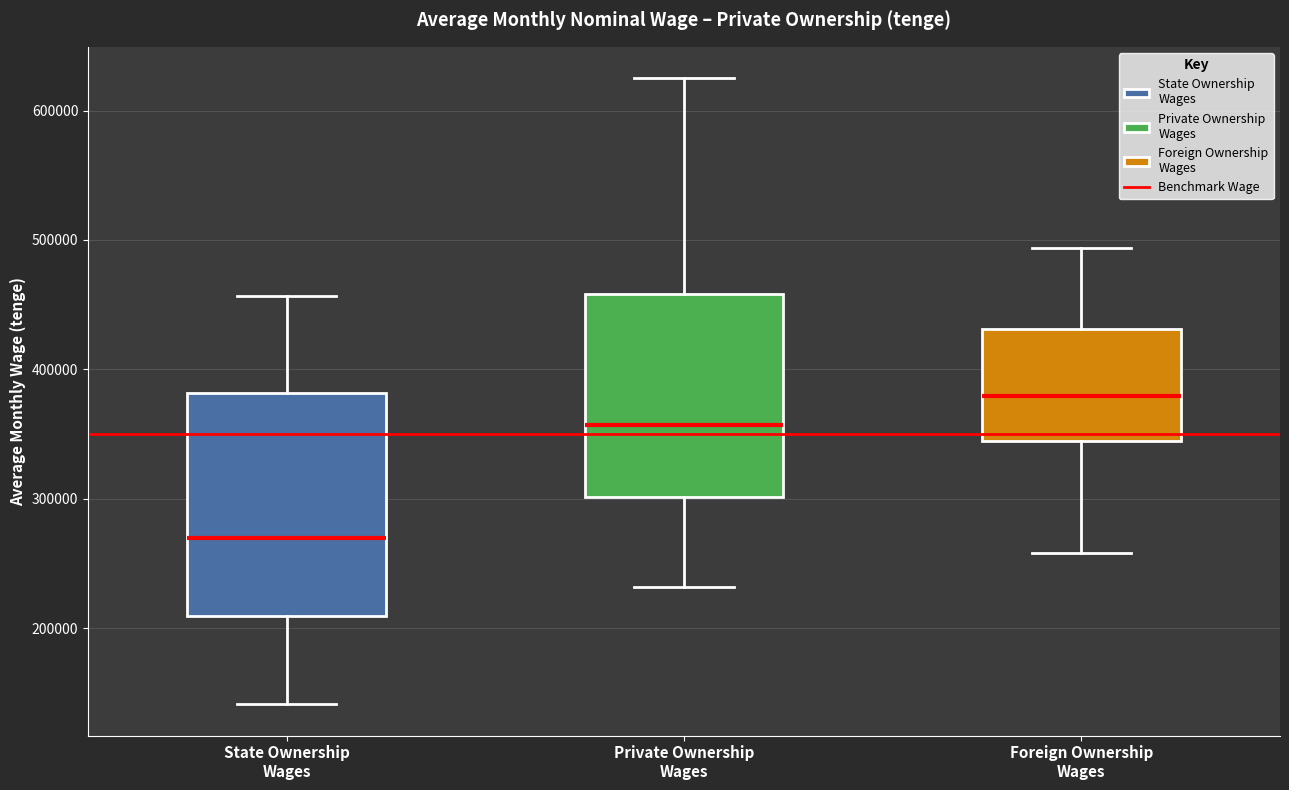

Which box's median line is the lowest?

State Ownership Wages